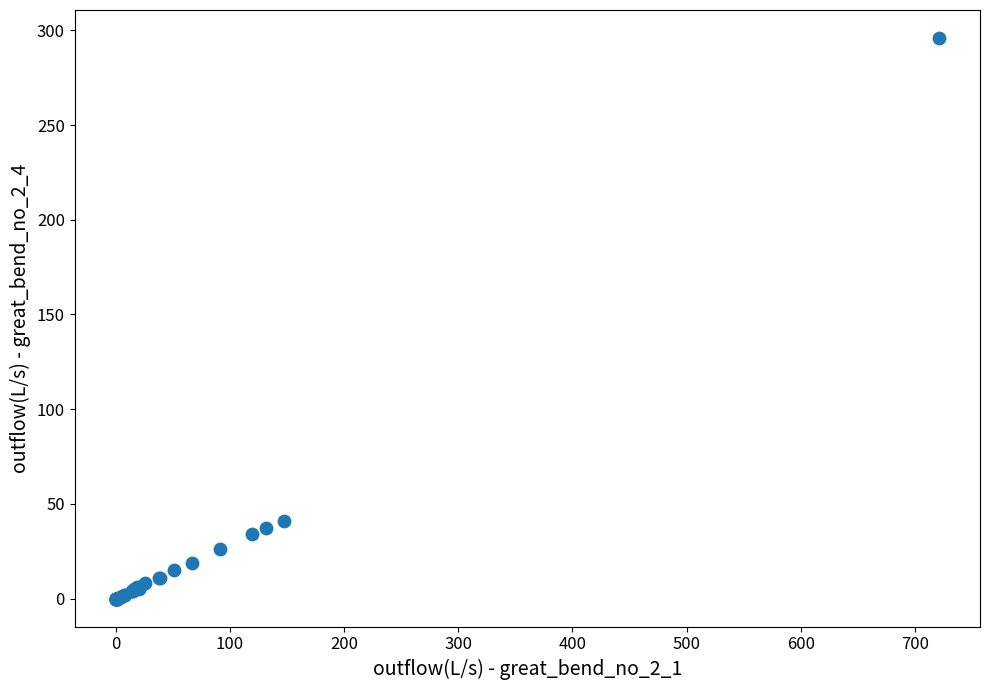

What Y value in the scatter plot is closest to 148?

41